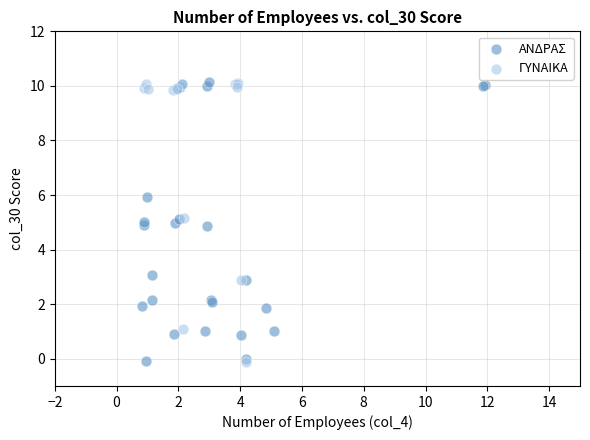

What are all the series names shown in the legend?

ΑΝΔΡΑΣ, ΓΥΝΑΙΚΑ